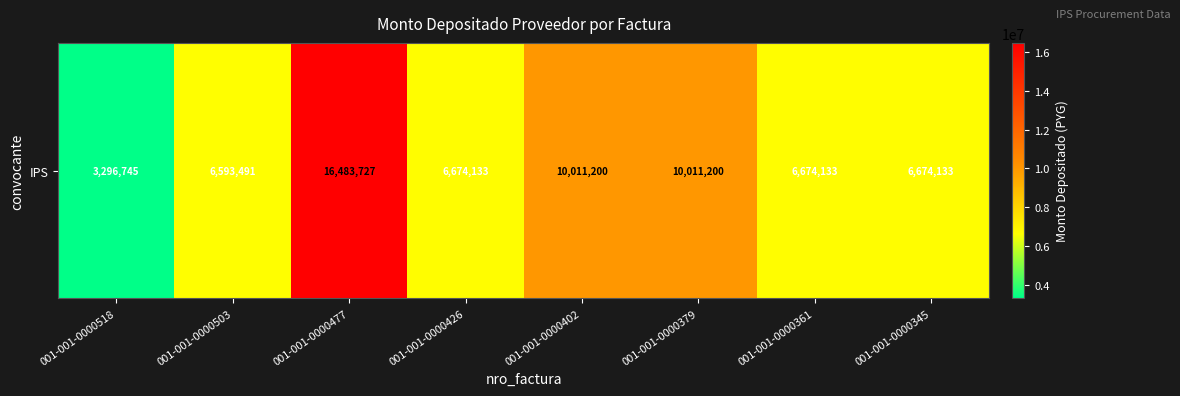

What is the difference between the maximum and minimum values?

13186982